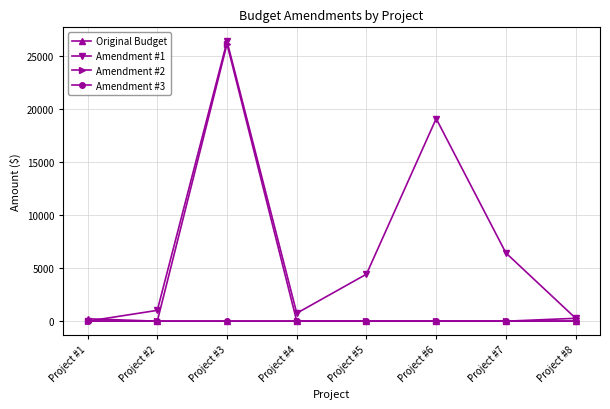

Reading left to right, what are all the values shown in this chart?

Original Budget: Project #1=225.0	Project #2=0.0	Project #3=0.0	Project #4=0.0	Project #5=0.0	Project #6=0.0	Project #7=0.0	Project #8=0.0
Amendment #1: Project #1=0.0	Project #2=1019.7	Project #3=26351.6	Project #4=750.0	Project #5=4425.3	Project #6=19073.0	Project #7=6427.2	Project #8=280.0
Amendment #2: Project #1=0.0	Project #2=0.0	Project #3=26101.6	Project #4=0.0	Project #5=0.0	Project #6=0.0	Project #7=0.0	Project #8=270.0
Amendment #3: Project #1=0.0	Project #2=0.0	Project #3=0.0	Project #4=0.0	Project #5=0.0	Project #6=0.0	Project #7=0.0	Project #8=0.0